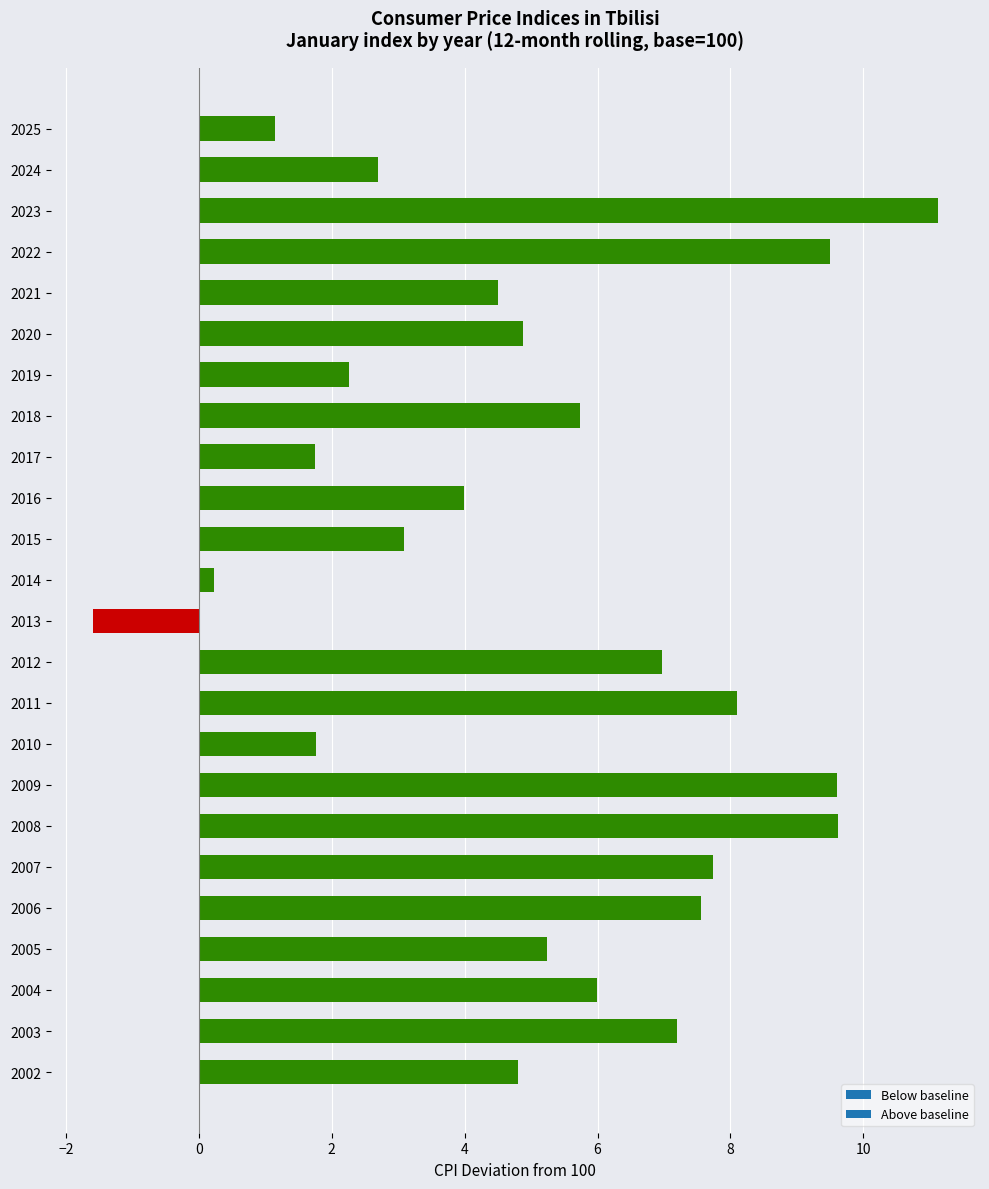

What is the change in value from 2015 to 2016?

+0.9